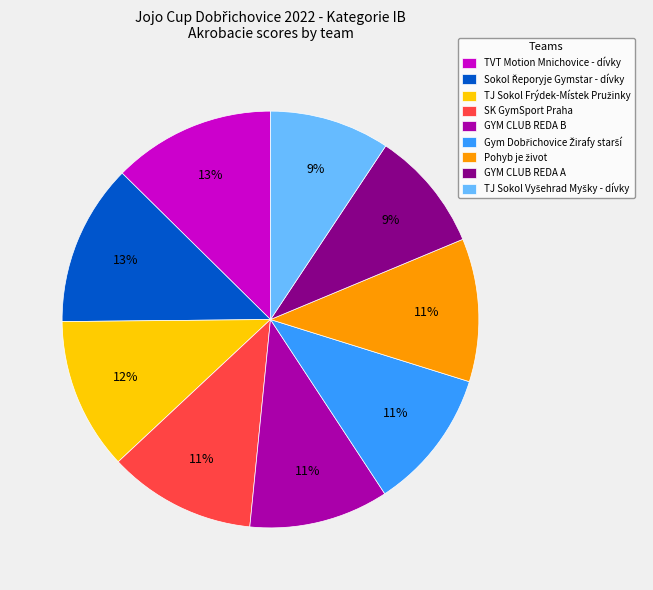

Is there a majority slice in this chart?

No